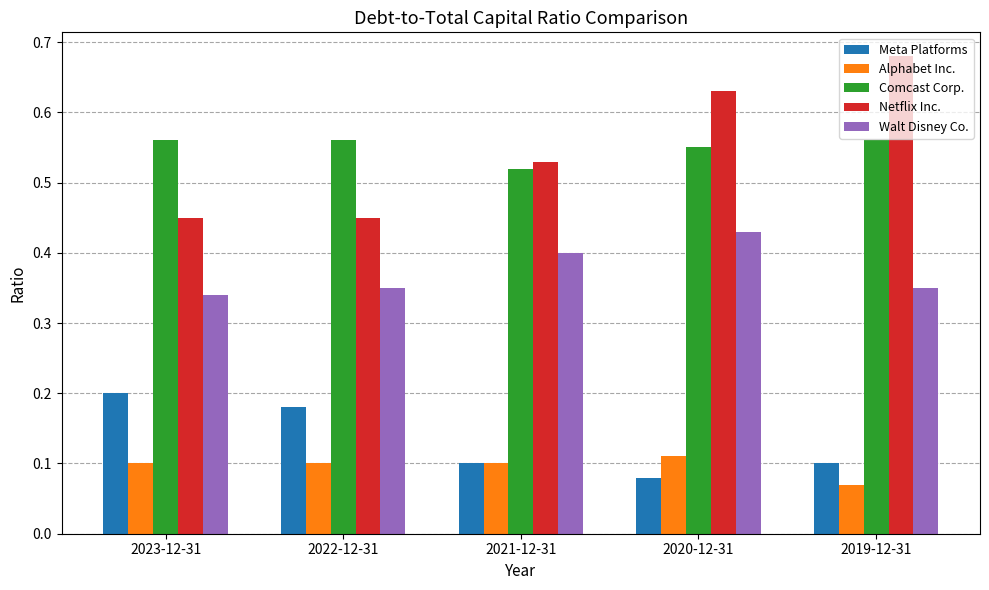

At which category does the chart reach its peak across all series?

2019-12-31